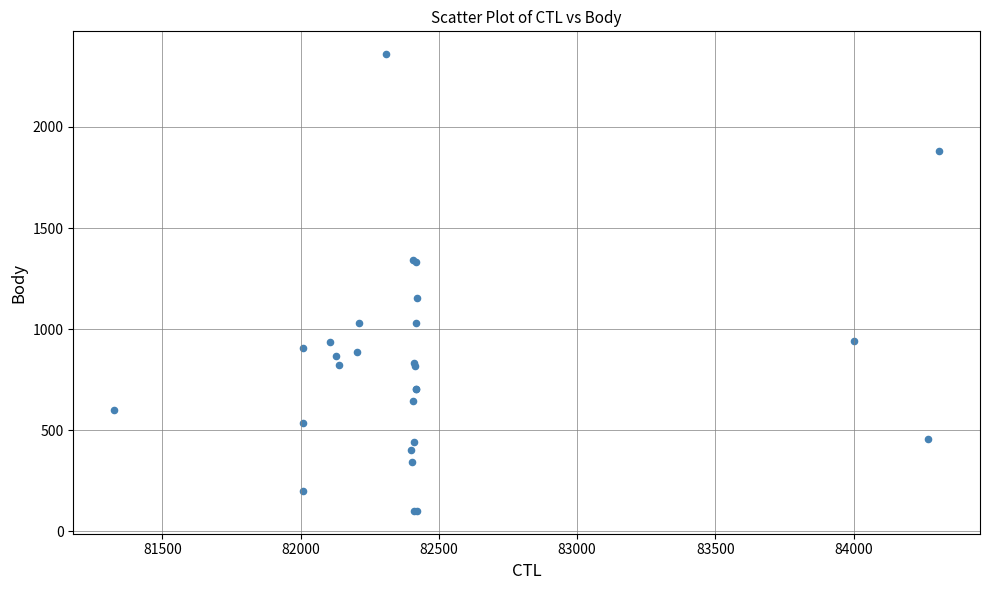

What Y value in the scatter plot is closest to 1230?

1156